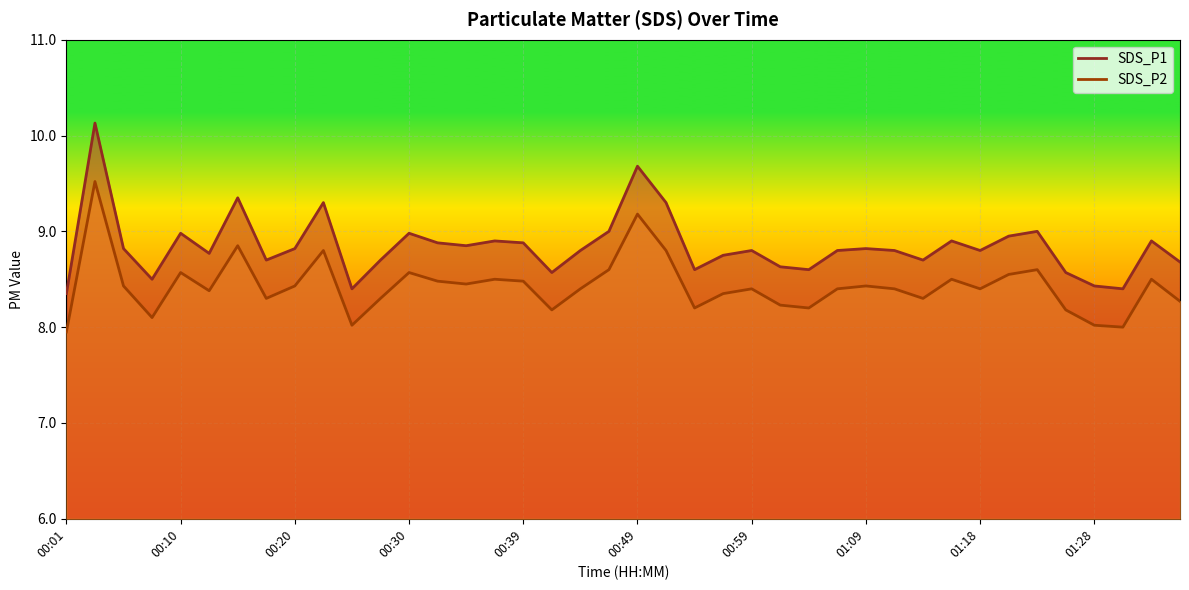

The SDS_P2 series shows 1.7 at 01:01. True or false?

False